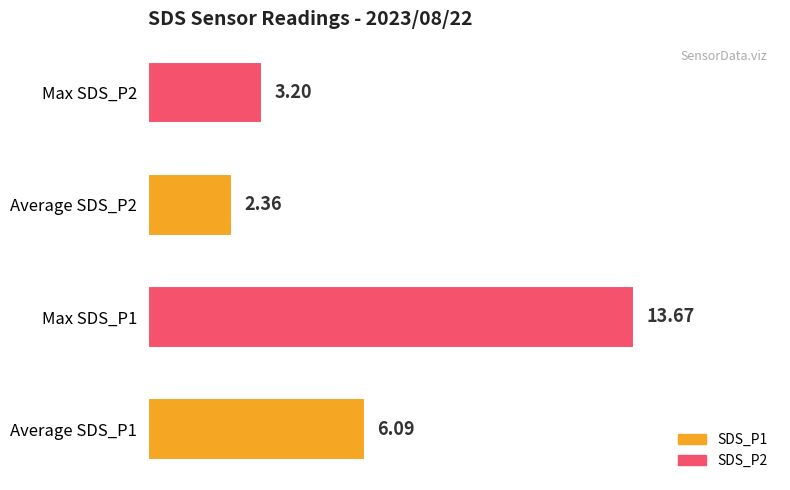

What is the ratio of the value at Average SDS_P1 to the value at Average SDS_P2?

2.6